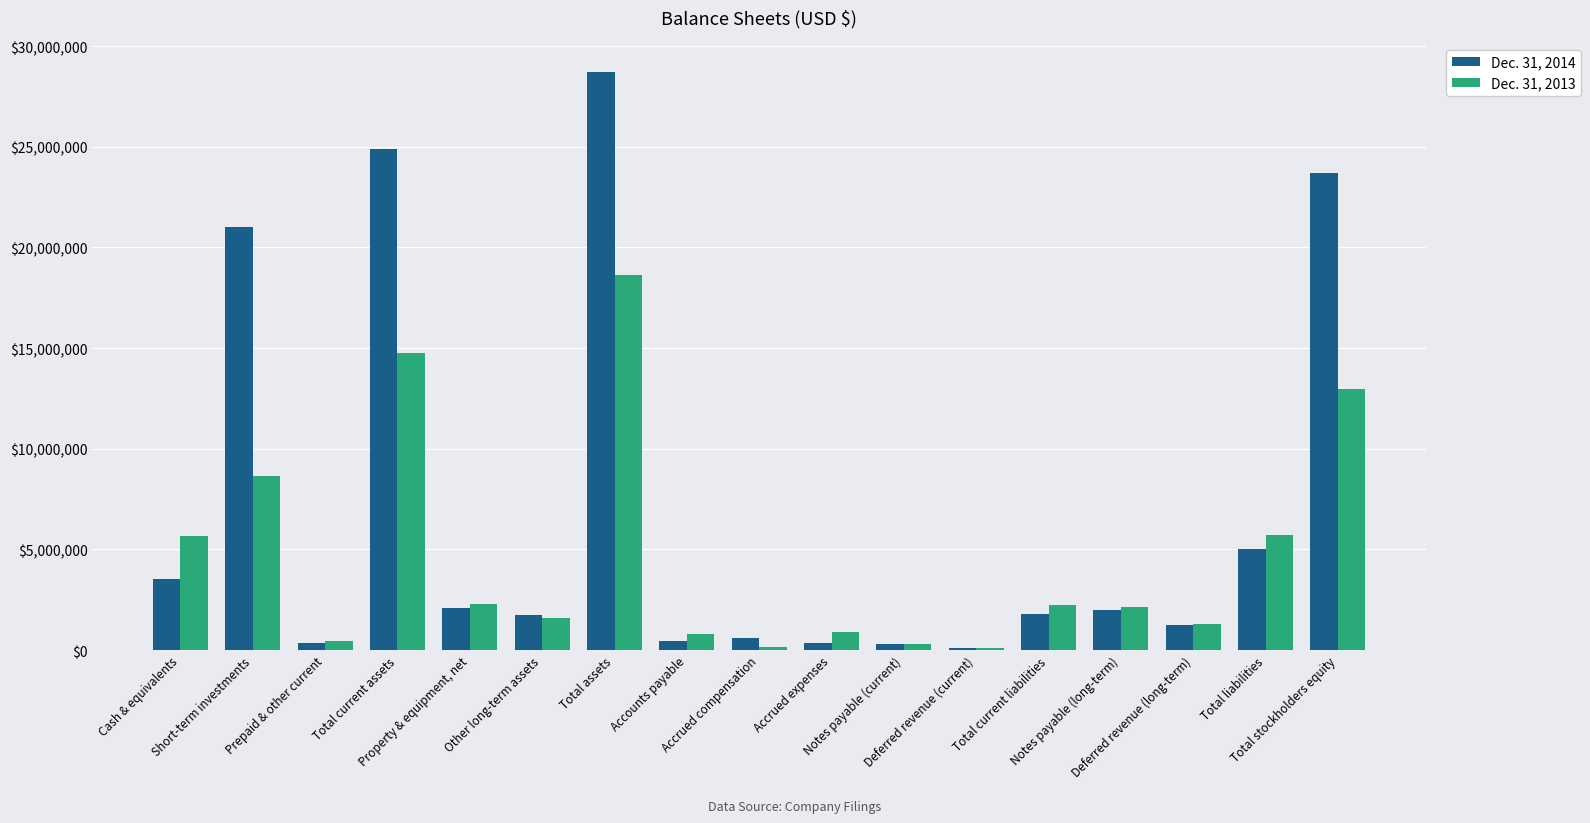

What is the average value of the Dec. 31, 2013 series?

4624672